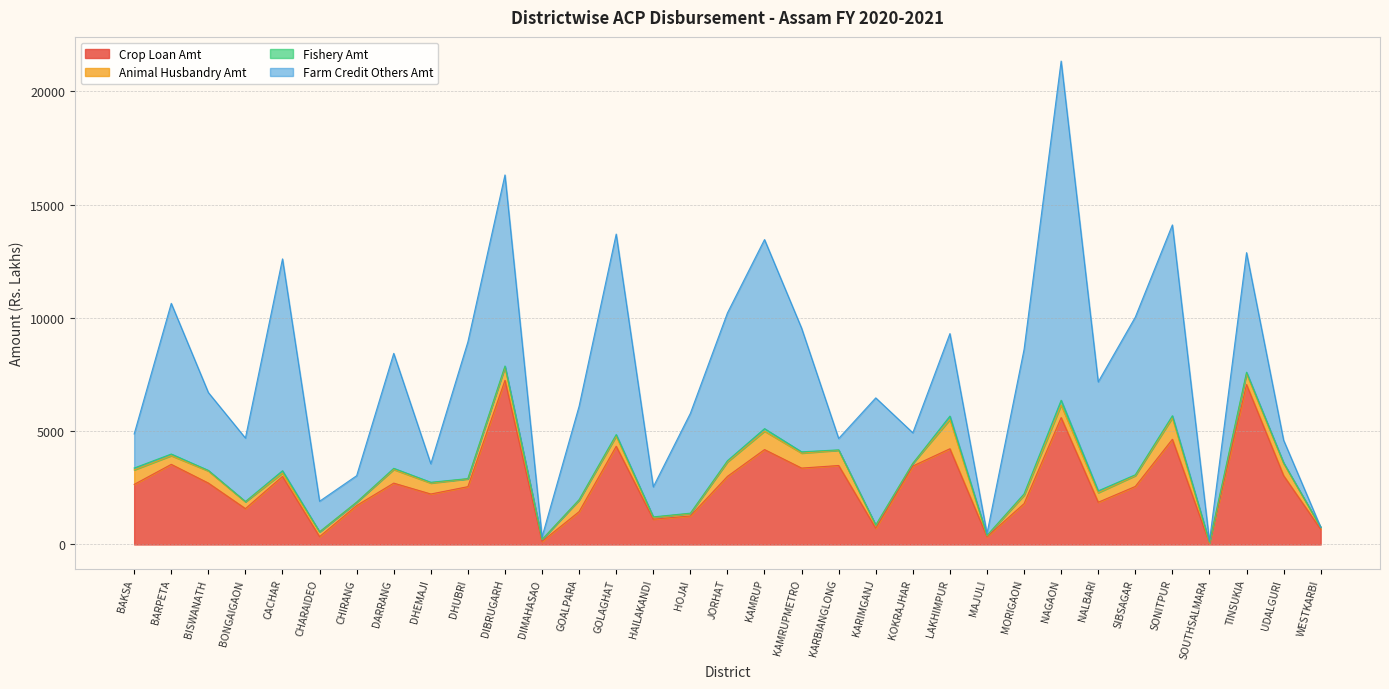

At which label is Farm Credit Others Amt closest to 7488?

SIBSAGAR